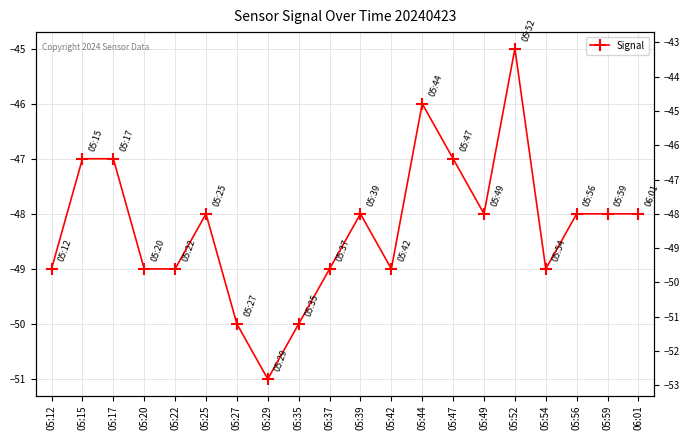

Count the number of categories in the chart.

20